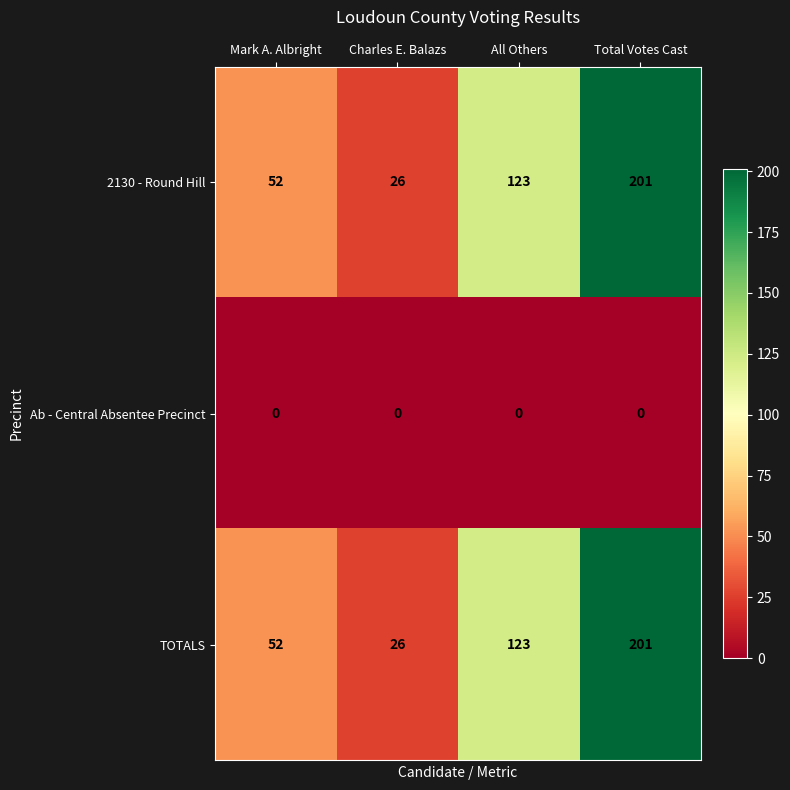

What is the total value across all series at Mark A. Albright?

104